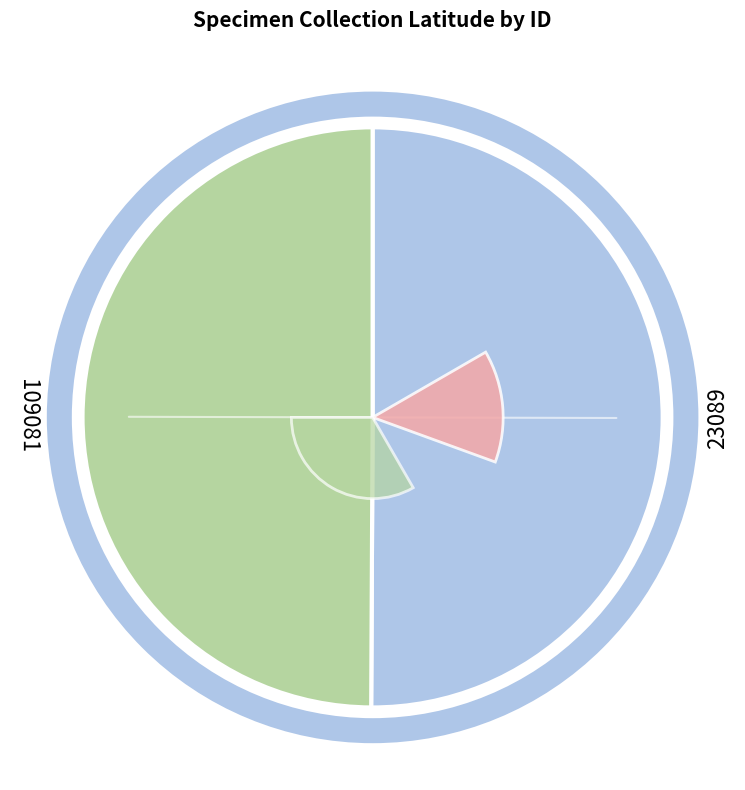

To the nearest percent, what is the combined percentage of 23089 and 109081?

100%